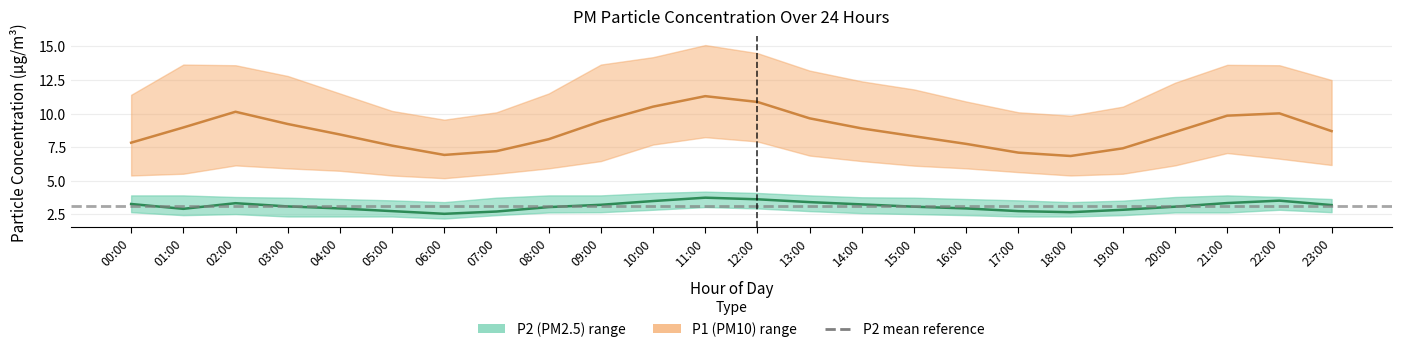

What value does the P2 series have at 06:00?

2.5